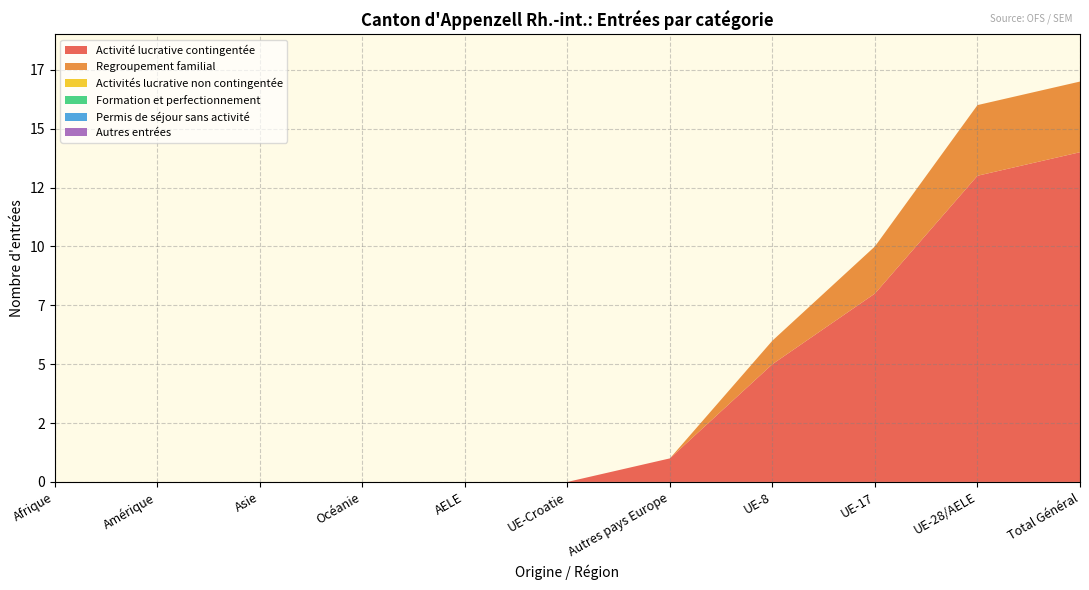

Does the chart have visible grid lines?

Yes